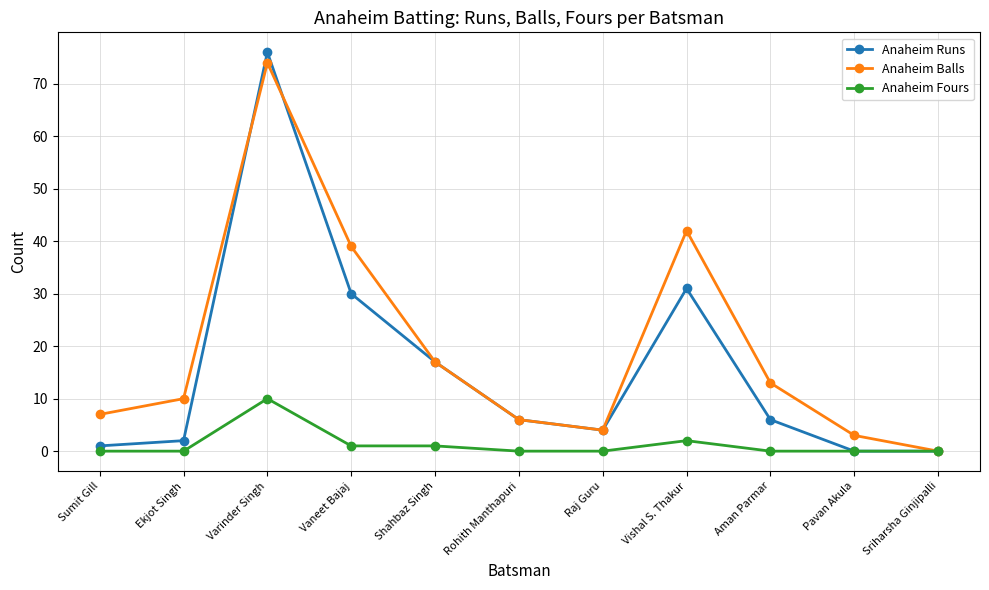

The value of Anaheim Fours at Ekjot Singh is 3. True or false?

False